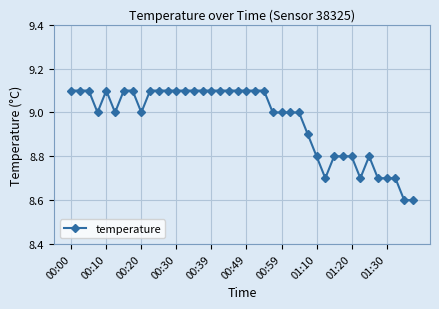

Count the number of categories in the chart.

40